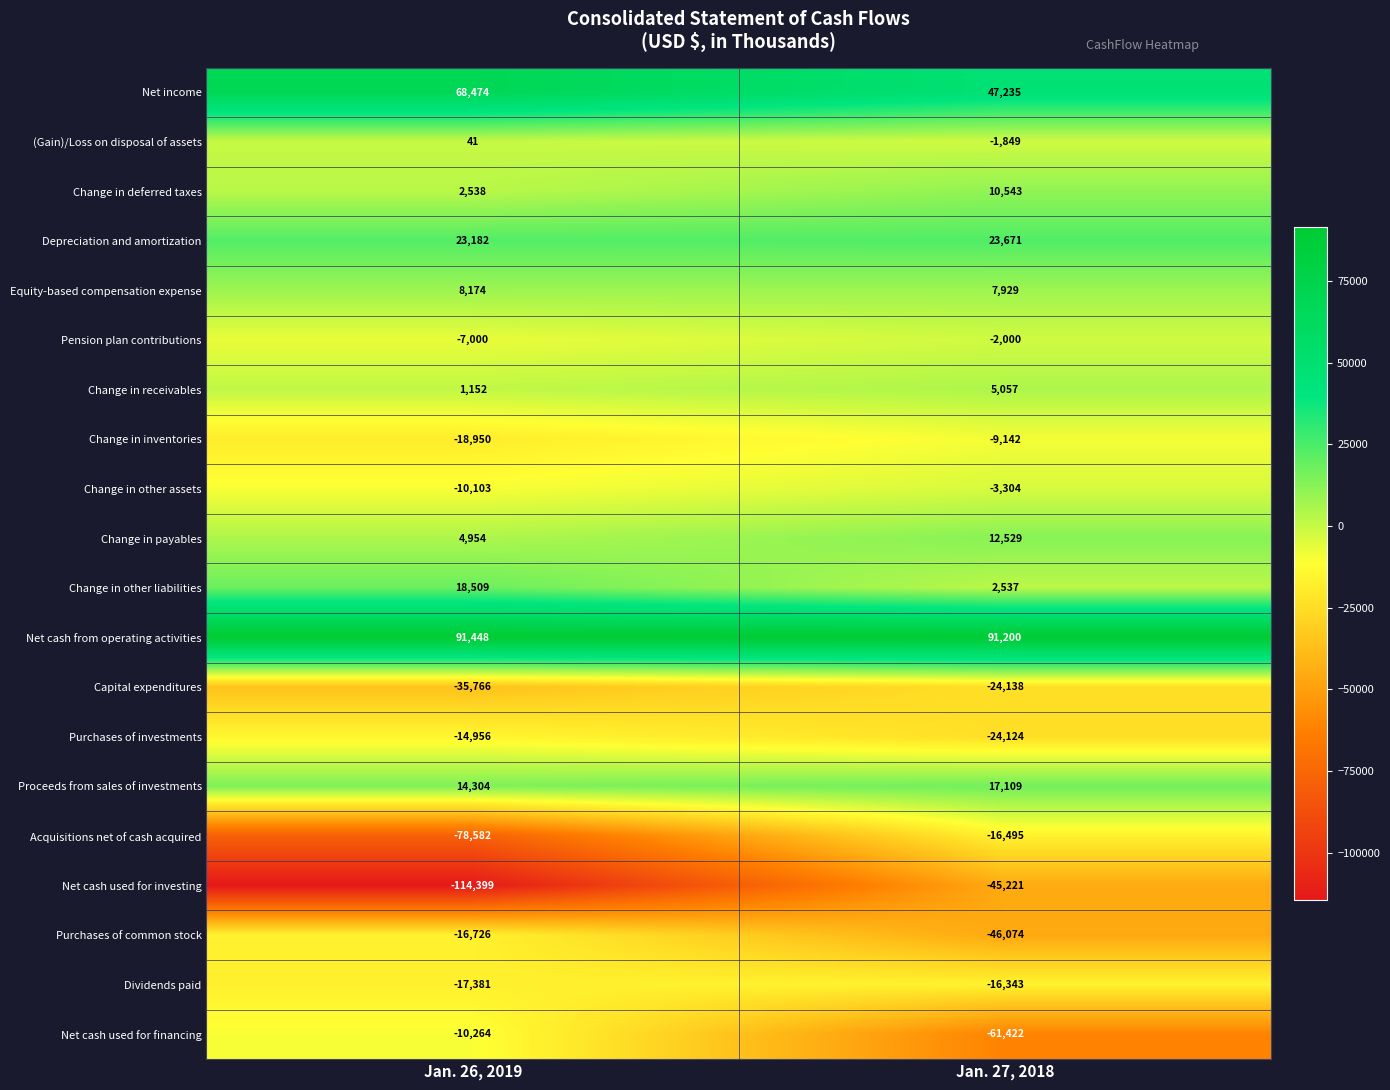

Which series has the largest total across all categories?

Net cash from operating activities